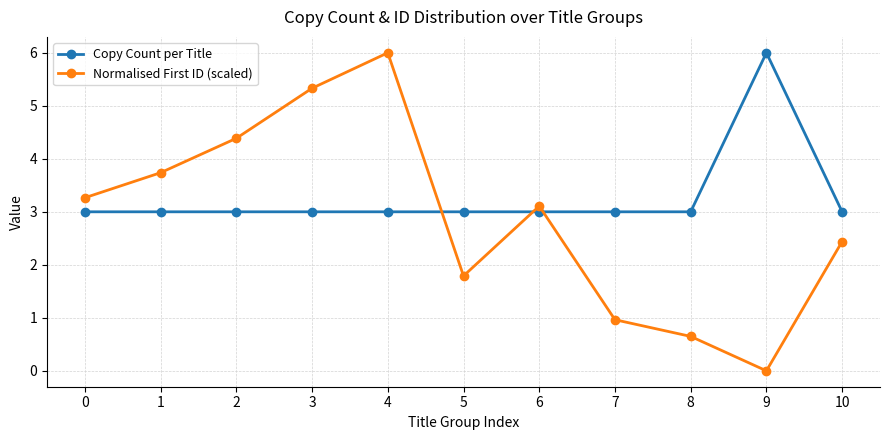

What is the average value of the Normalised First ID (scaled) series?

2.9